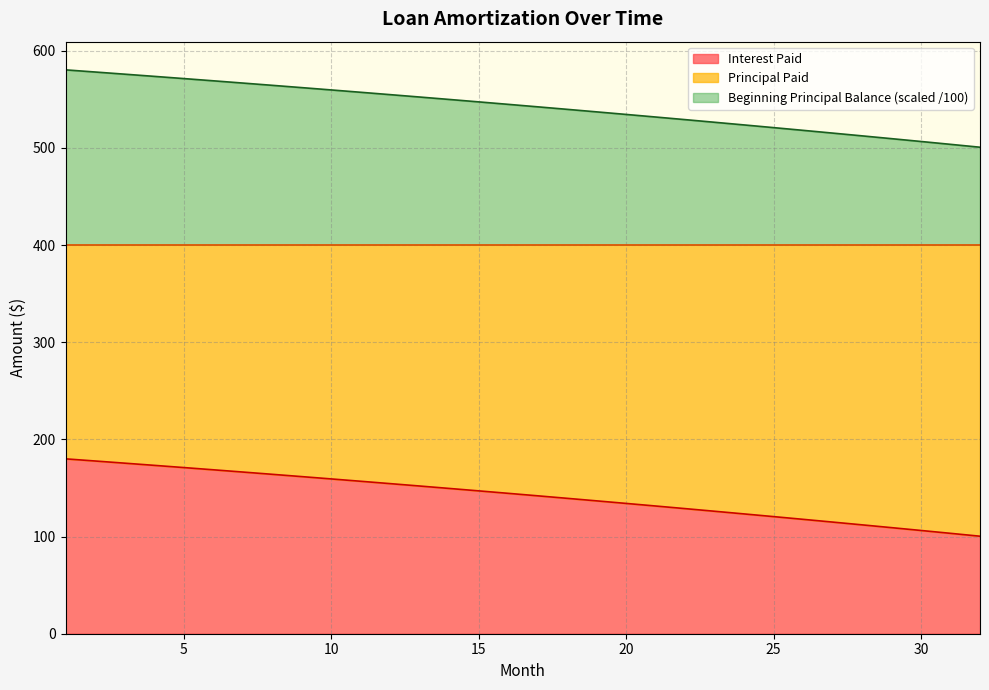

What is the sum of all Beginning Principal Balance values?

4549.1